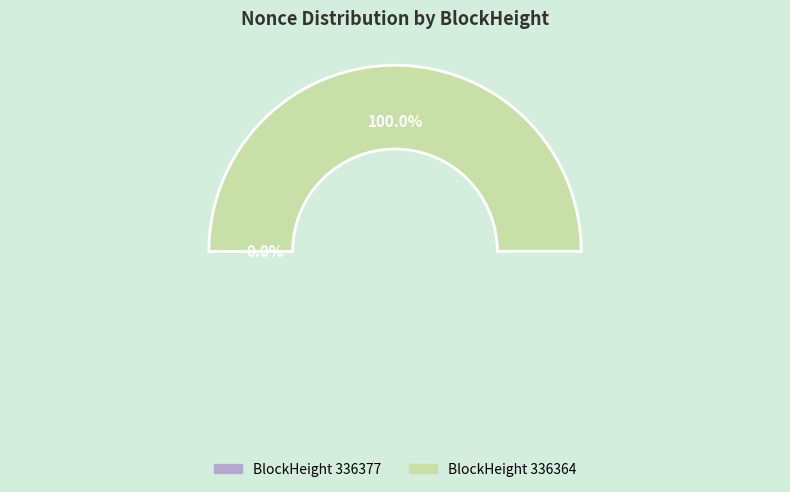

Rank the categories by value from lowest to highest.

336377, 336364